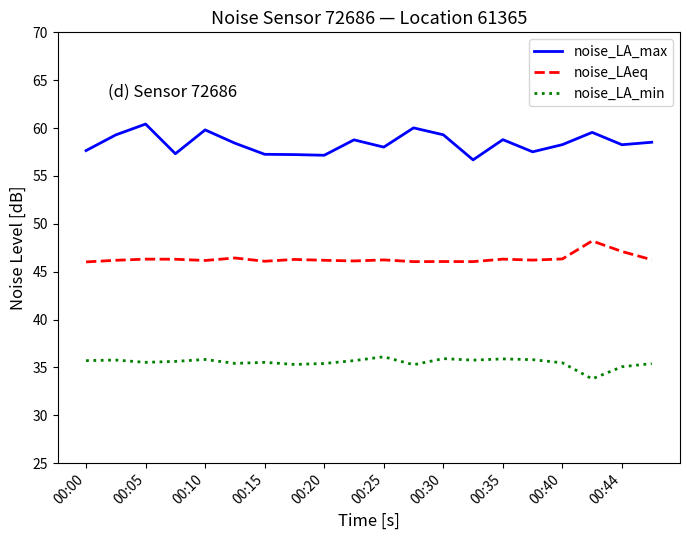

What is the minimum value for noise_LAeq?

46.0